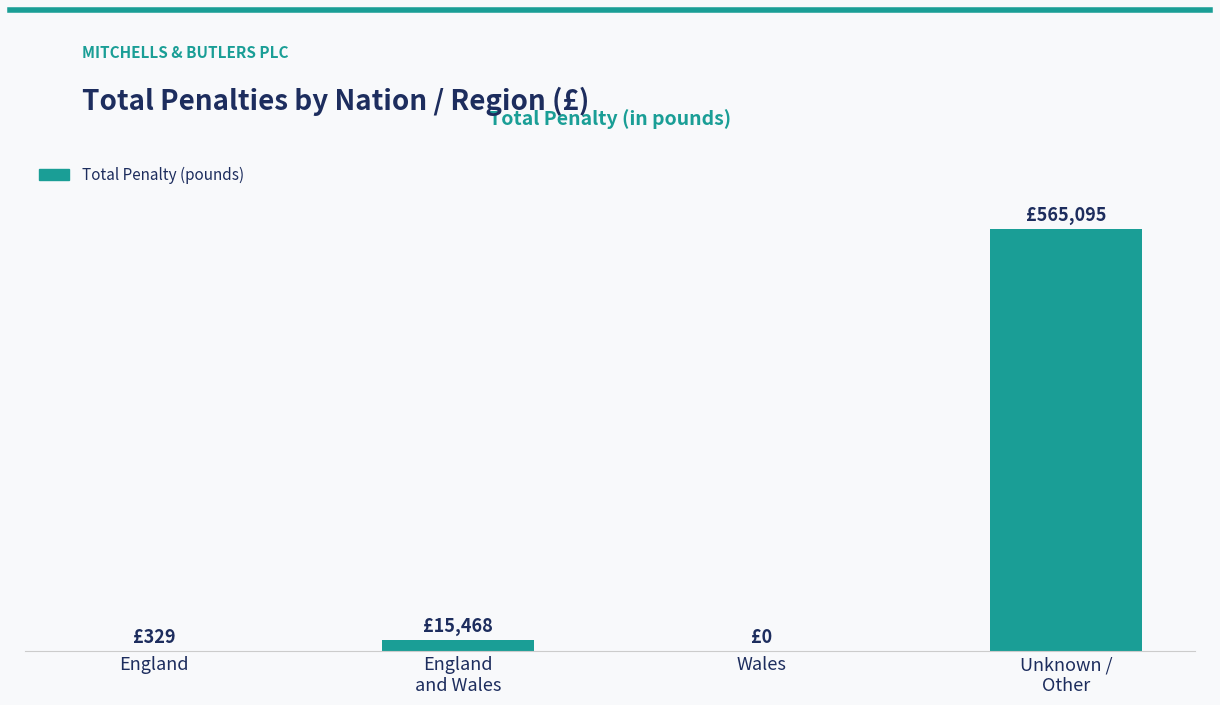

List the labels in order of value, smallest first.

Wales, England, England
and Wales, Unknown /
Other